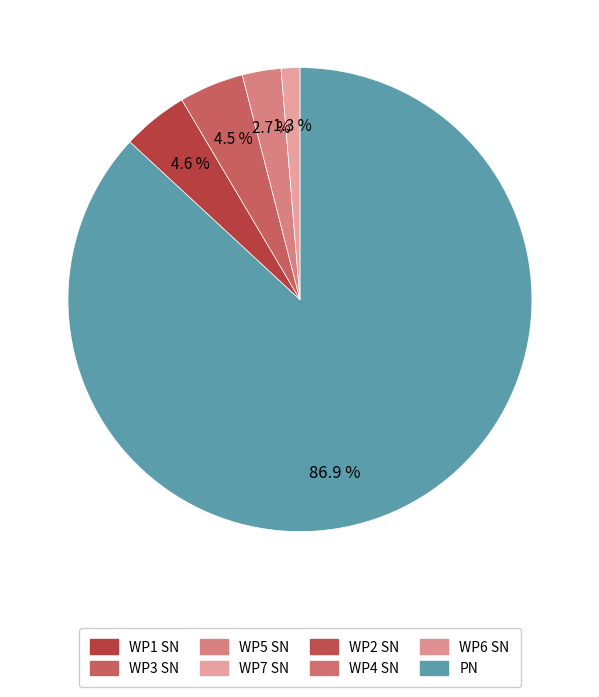

Does any single category account for the majority?

Yes